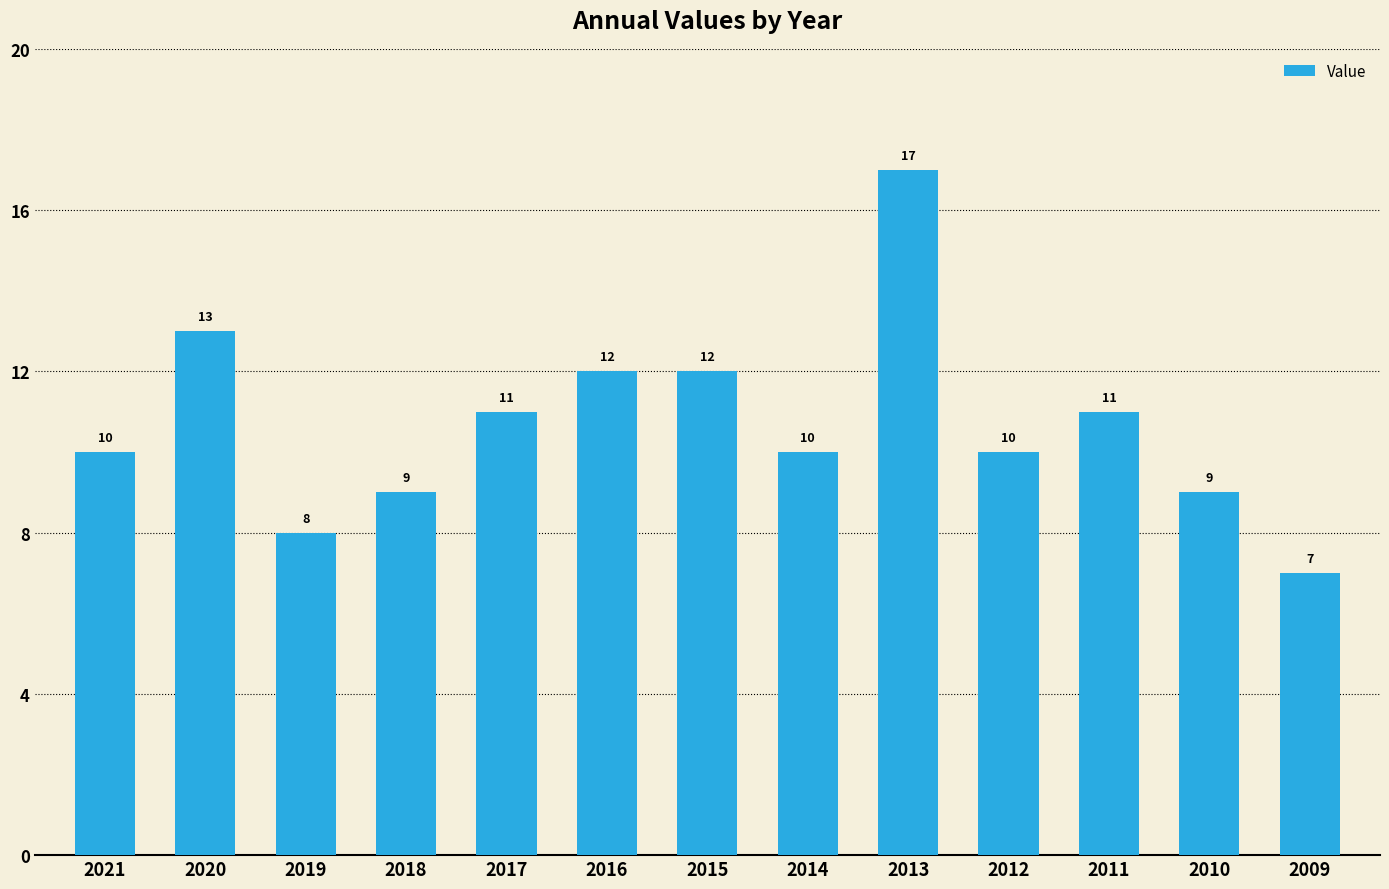

What is the greatest value displayed?

17